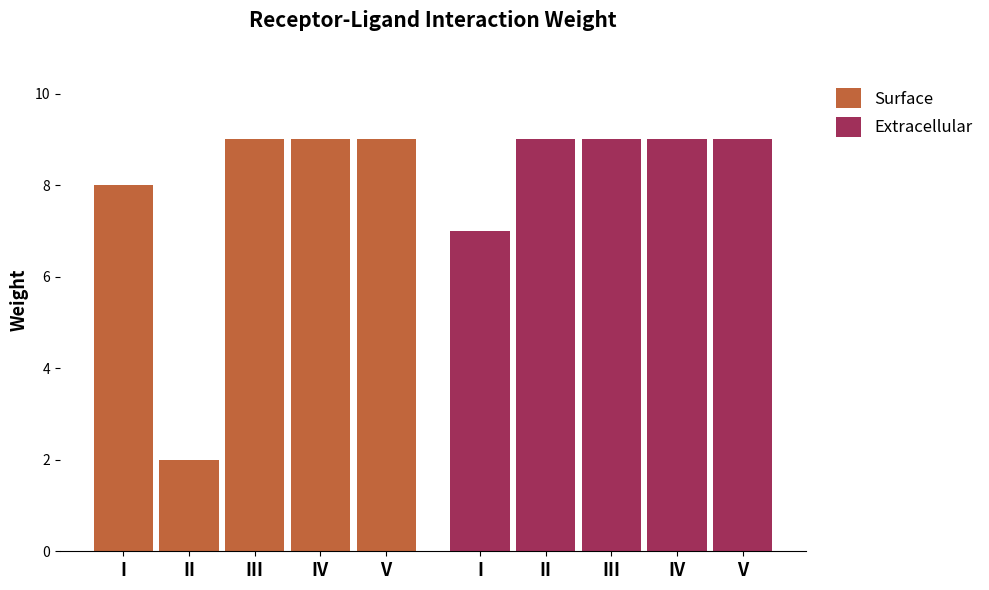

Does the chart contain stacked bars?

No